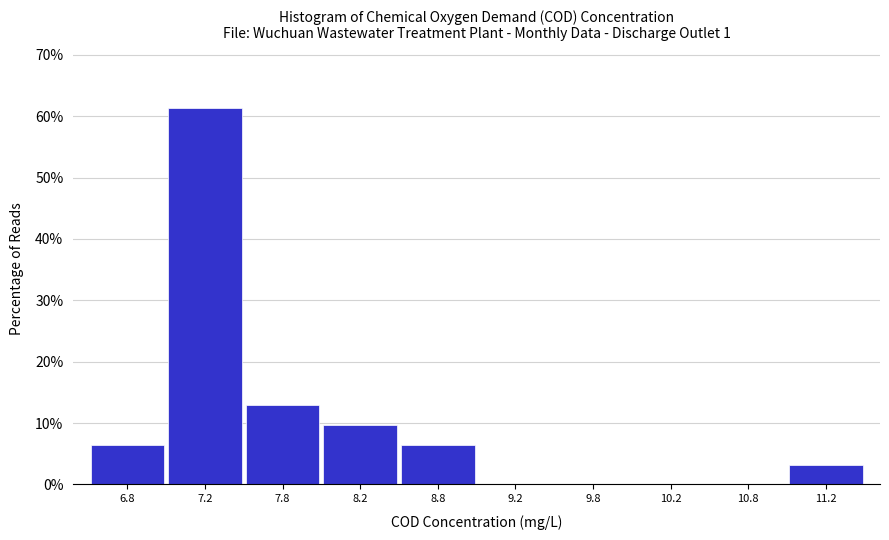

Which range on the x-axis has the tallest bar?

7.0 to 7.5